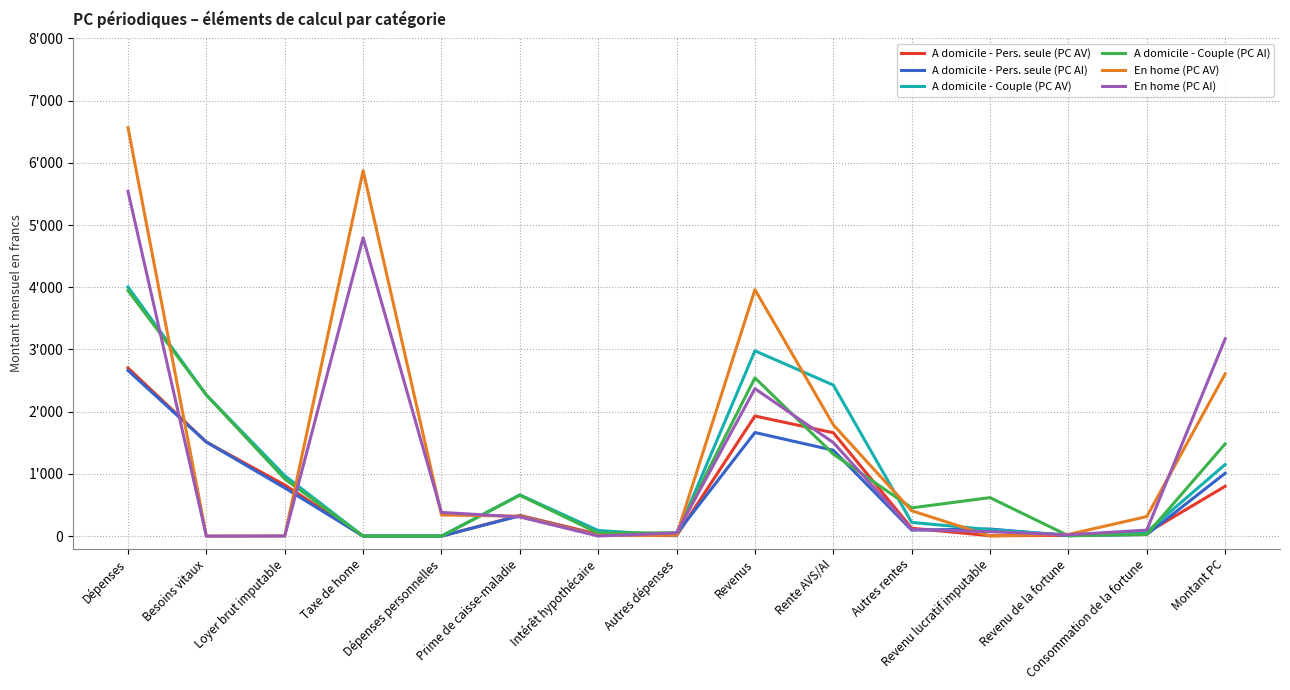

What is the value of the En home (PC AI) point at the 8th from the left?

52